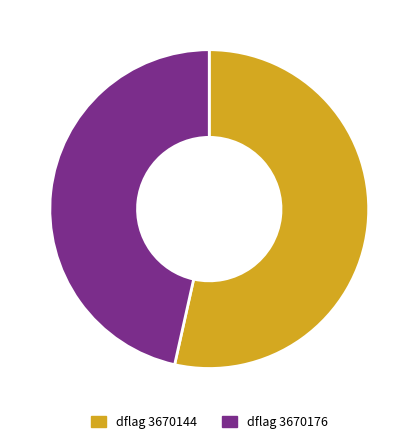

Is there any slice that represents more than half of the pie?

Yes